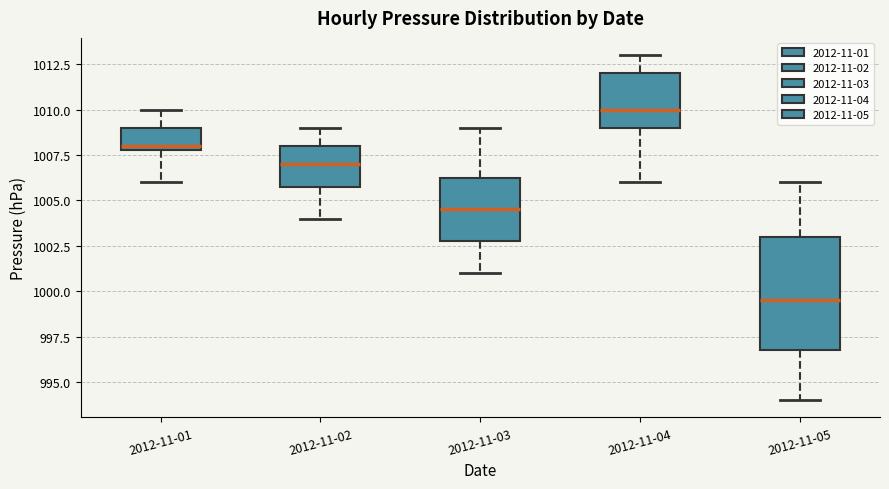

Comparing the boxes themselves (not the whiskers), which one is the tallest?

2012-11-05